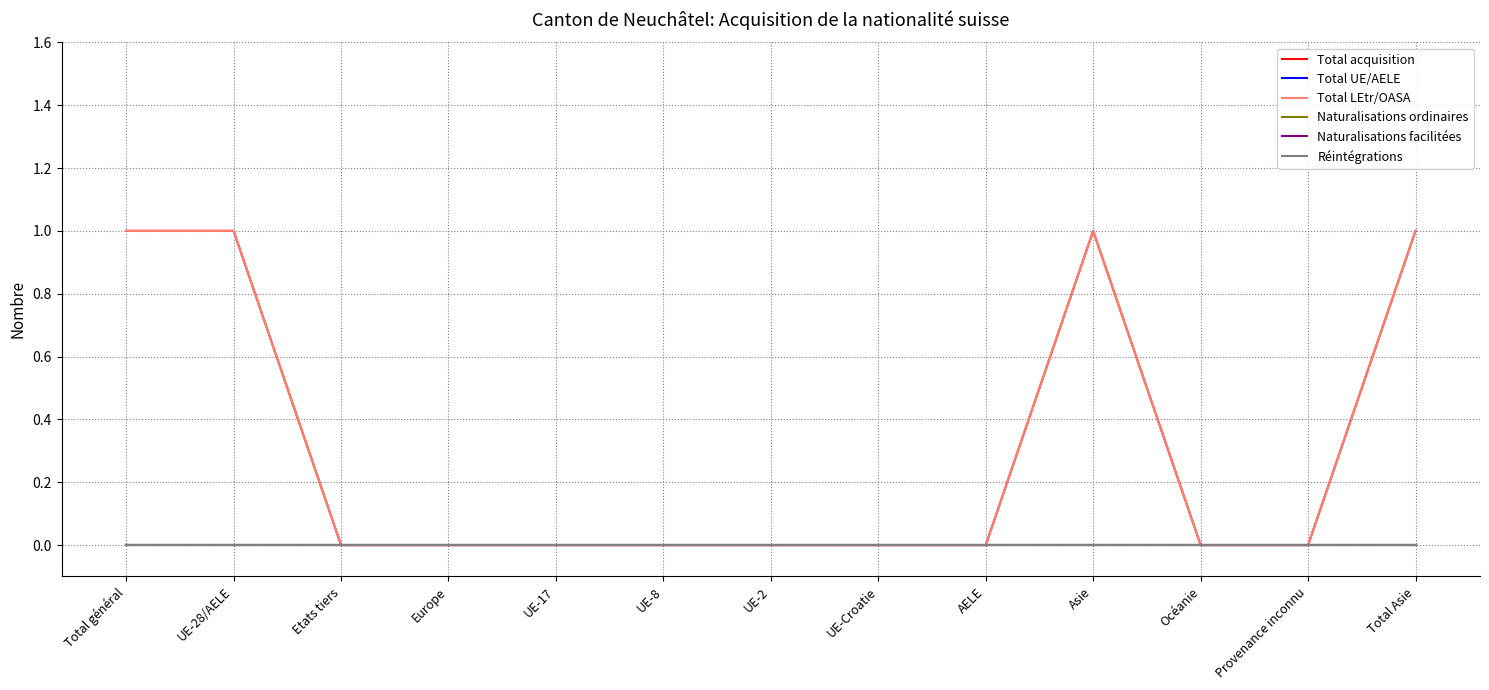

How many lines are shown in the chart?

6